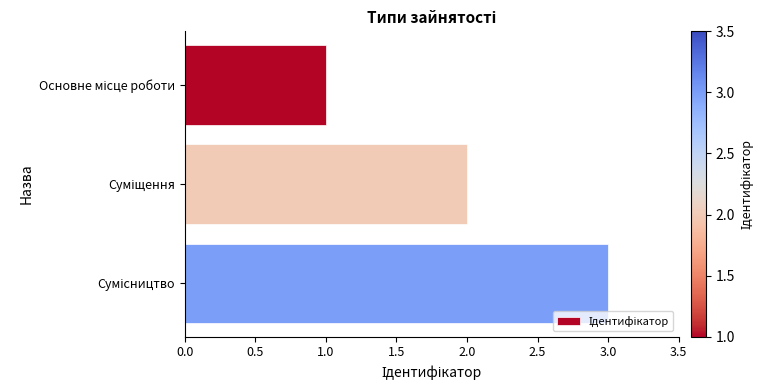

What is the maximum value shown in the chart?

3